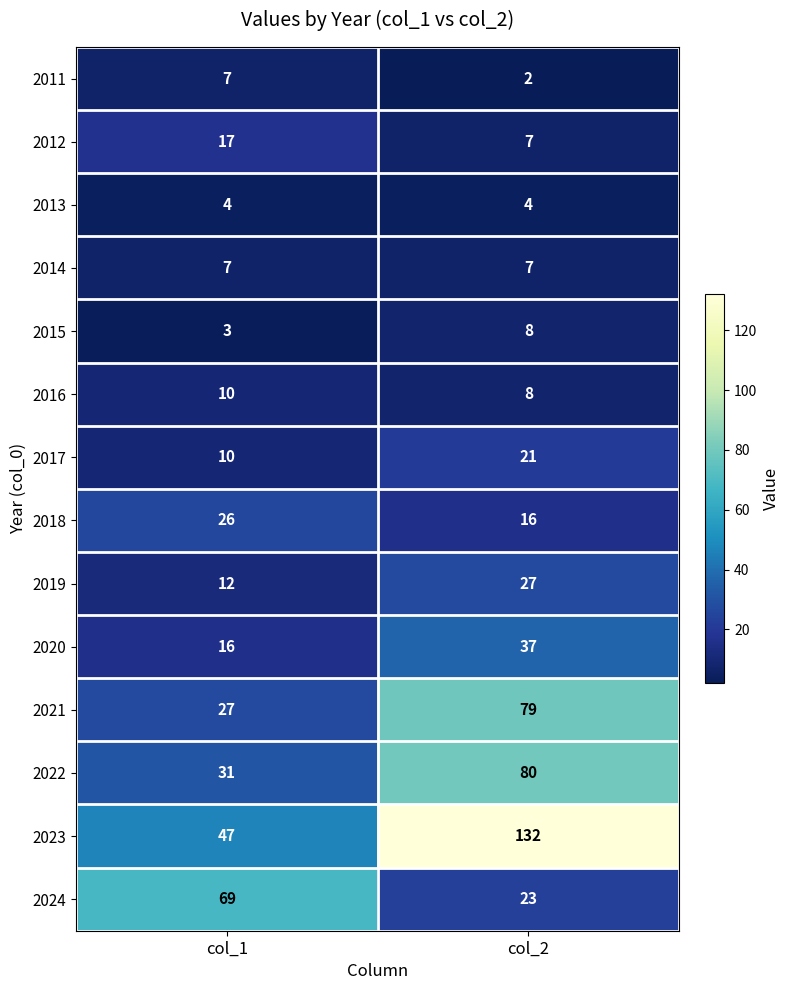

What is the total value across all series at col_2?

451